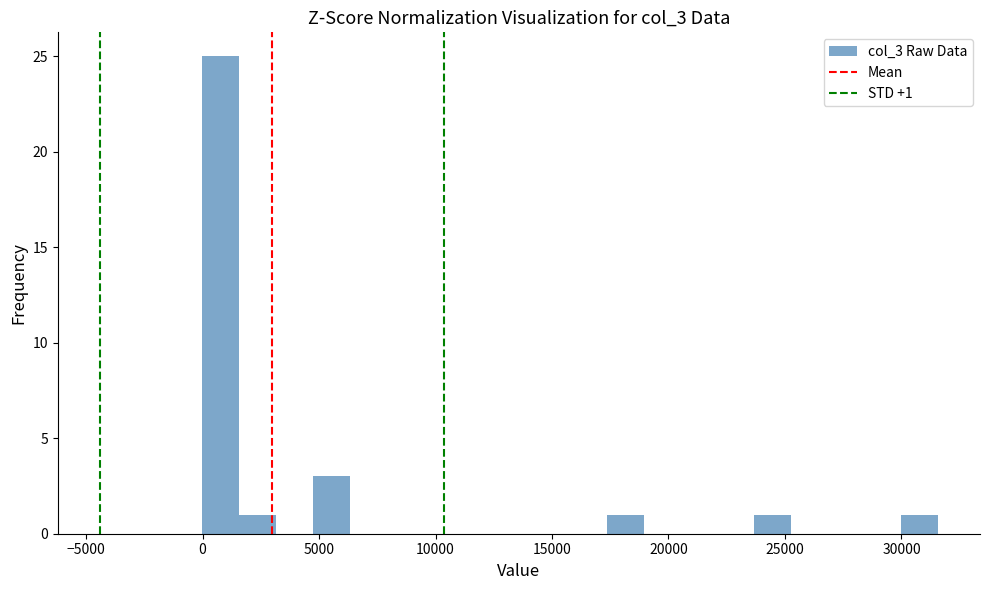

Around what value on the x-axis is the tallest bar? Give the approximate position of its centre, as read against the axis.

1000